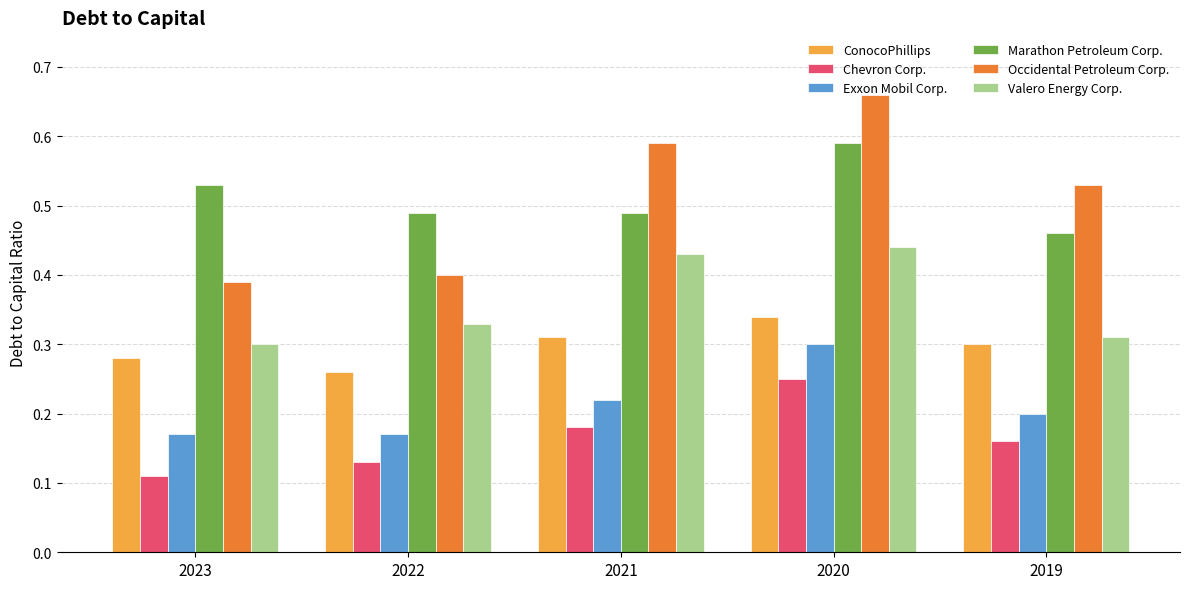

Which series changed the most between 2021 and 2019?

Valero Energy Corp.